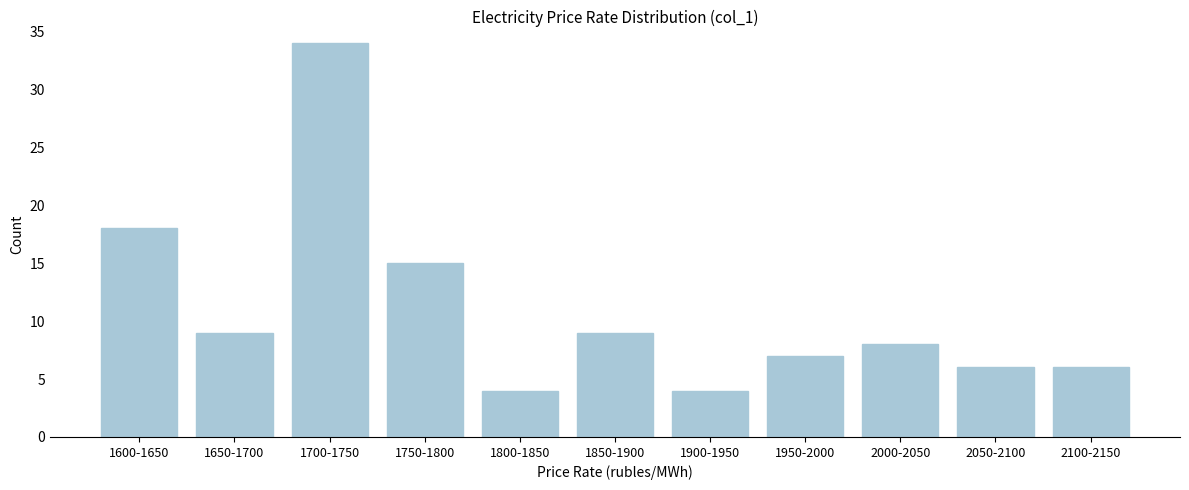

Reading right to left, what are all the values shown in this chart?

6	6	8	7	4	9	4	15	34	9	18